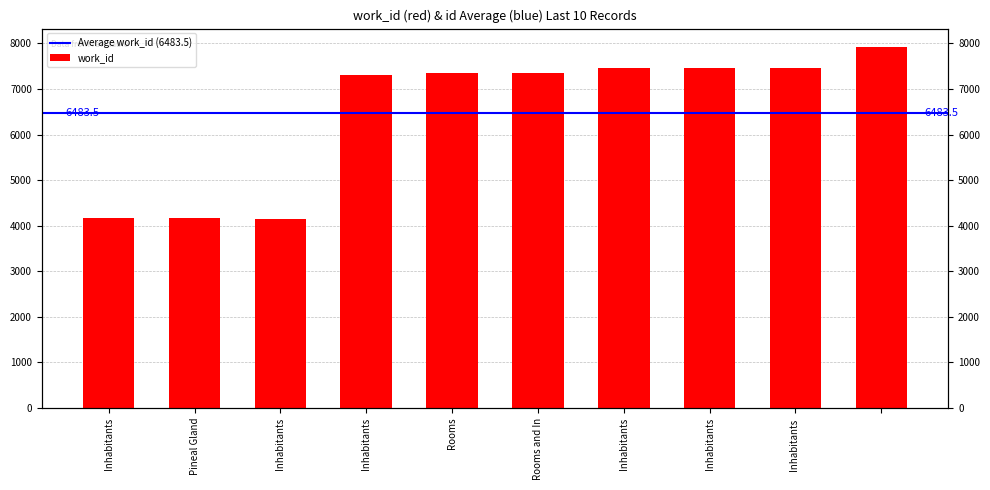

Is it true that the value at Inhabitants is 4175?

True